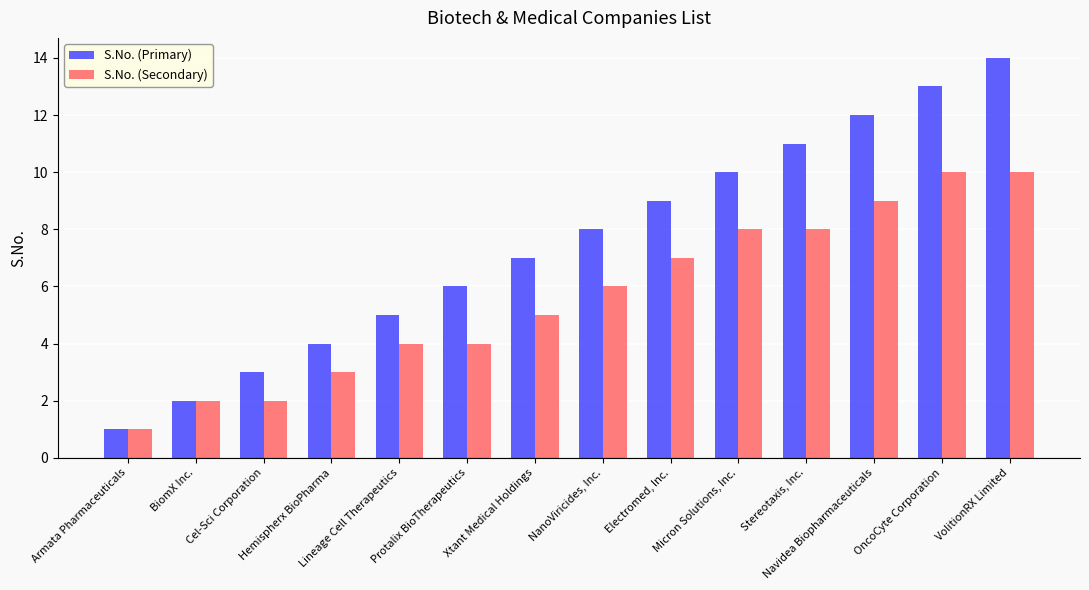

What position from the left is Cel-Sci Corporation?

3